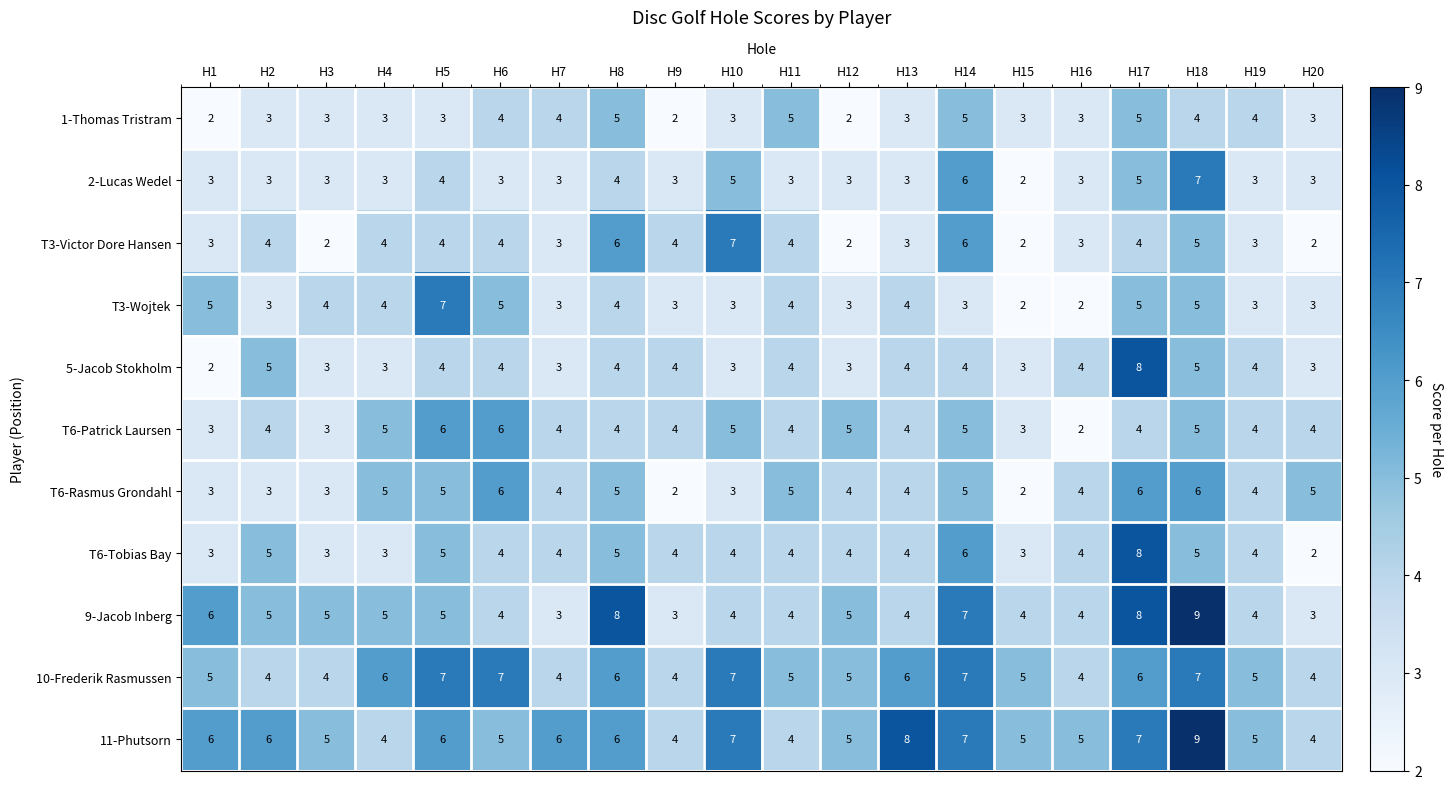

What is the sum of the 5-Jacob Stokholm values at H12 and H10?

6